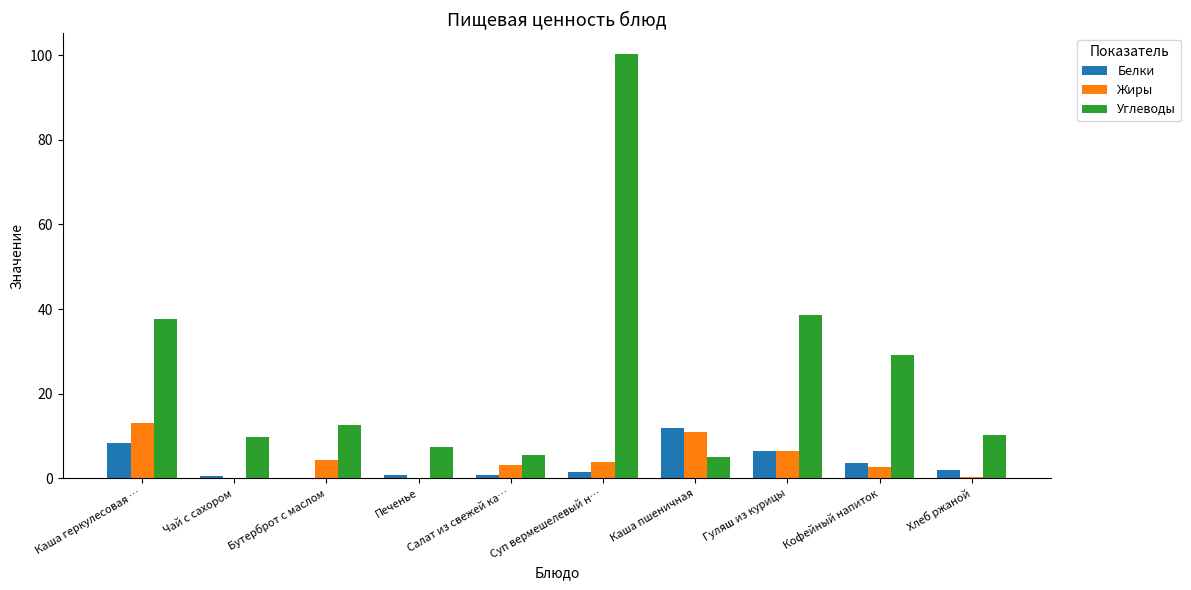

How many data points does each series have?

10